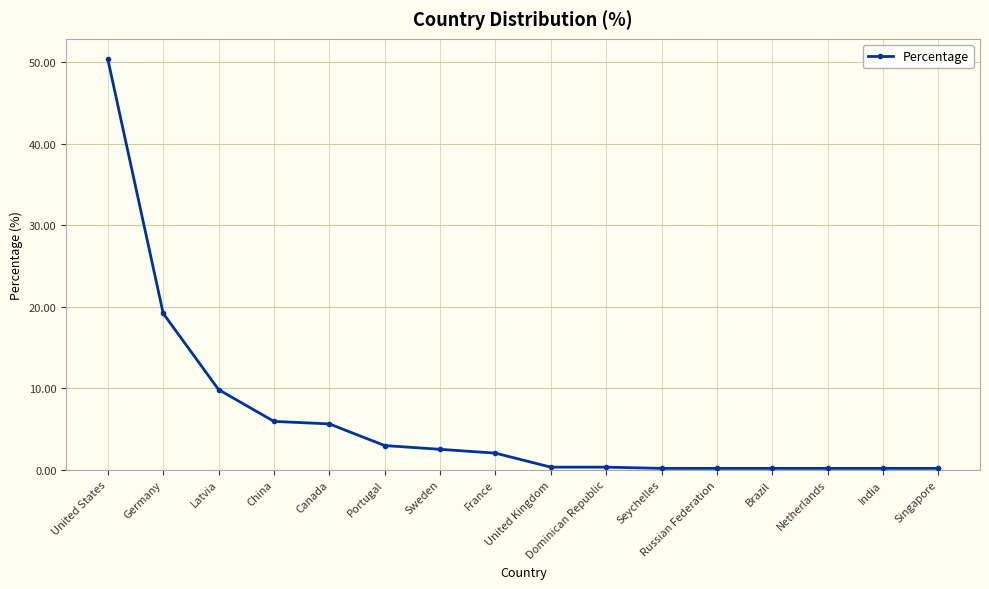

Which category has the highest value across all series?

United States